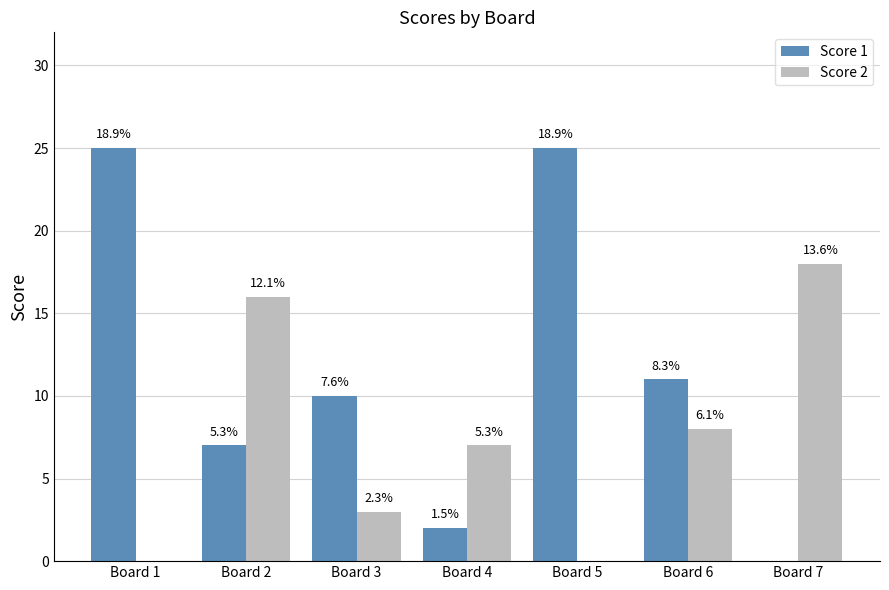

Are the bars grouped side by side (vs. stacked)?

Yes